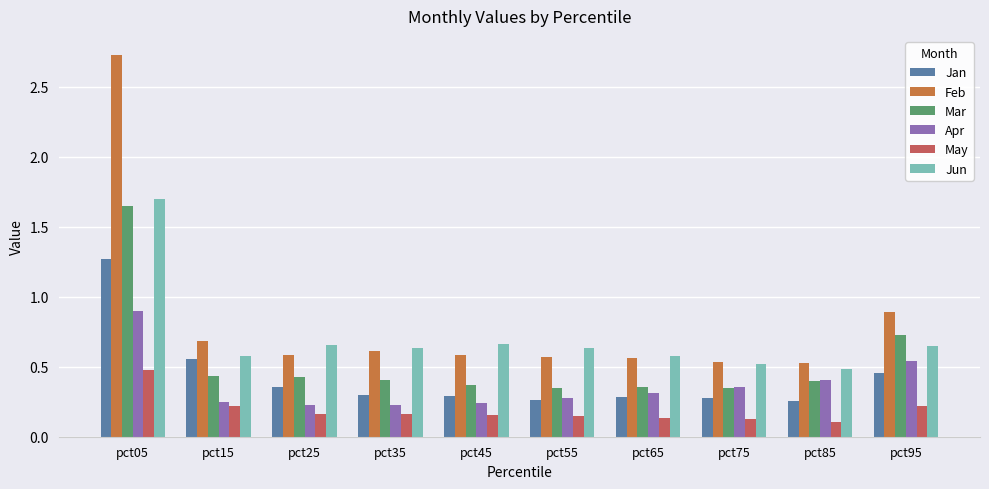

At pct25, list the series in order from smallest to largest.

May, Apr, Jan, Mar, Feb, Jun